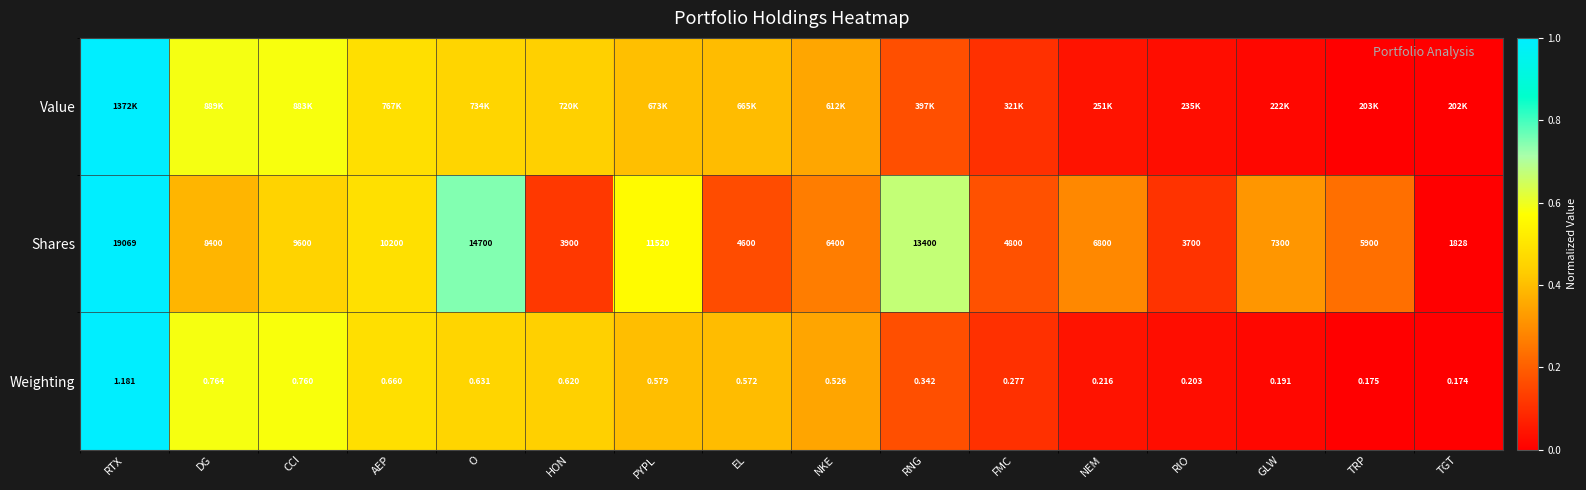

How many categories are shown in the chart?

16